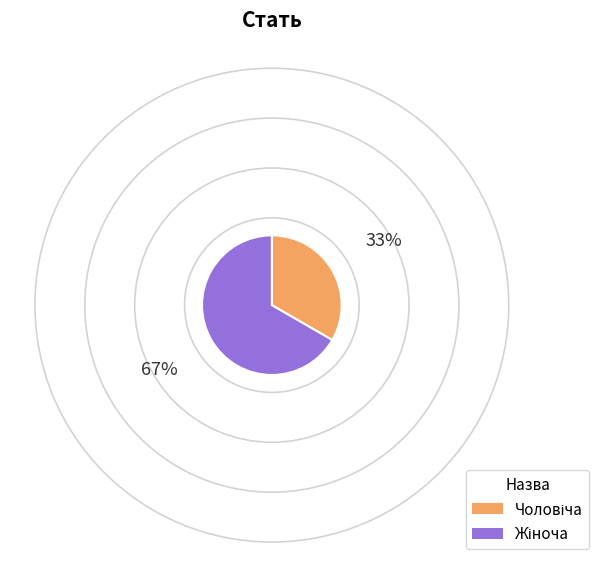

Is there a majority slice in this chart?

Yes